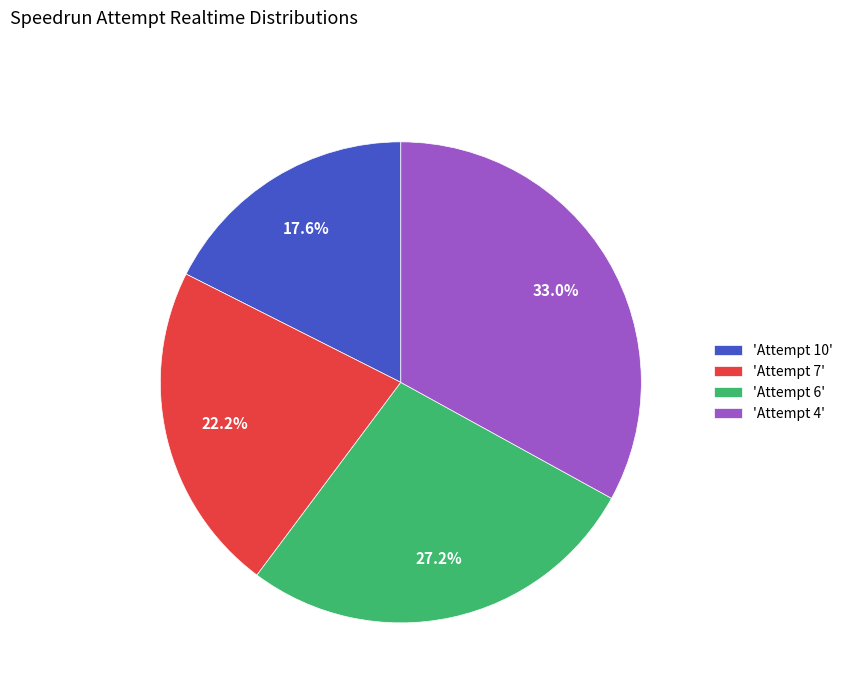

Rank the categories by value from highest to lowest.

'Attempt 4', 'Attempt 6', 'Attempt 7', 'Attempt 10'